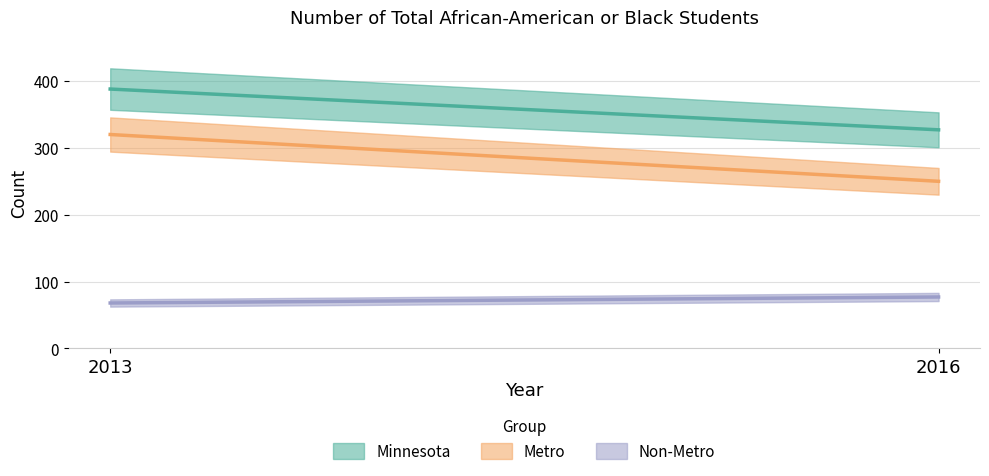

What is the difference between the highest and lowest values at 2016?

250